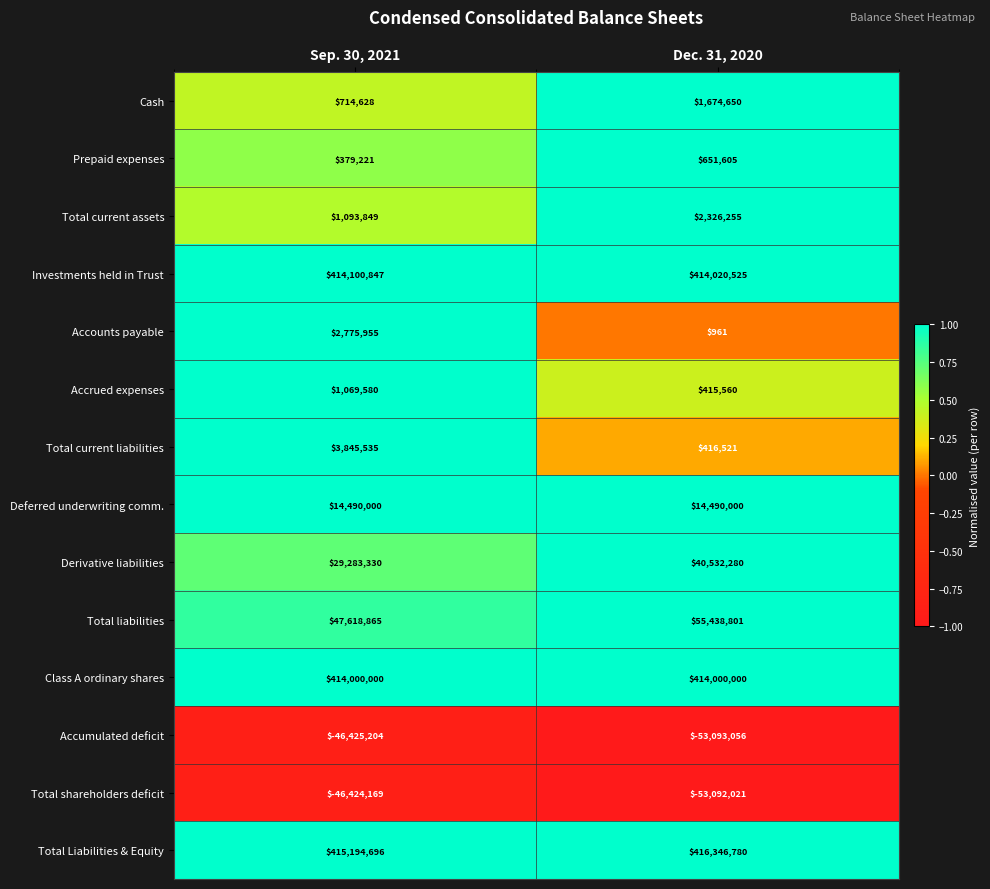

The value of Cash at Sep. 30, 2021 is 714628. True or false?

True